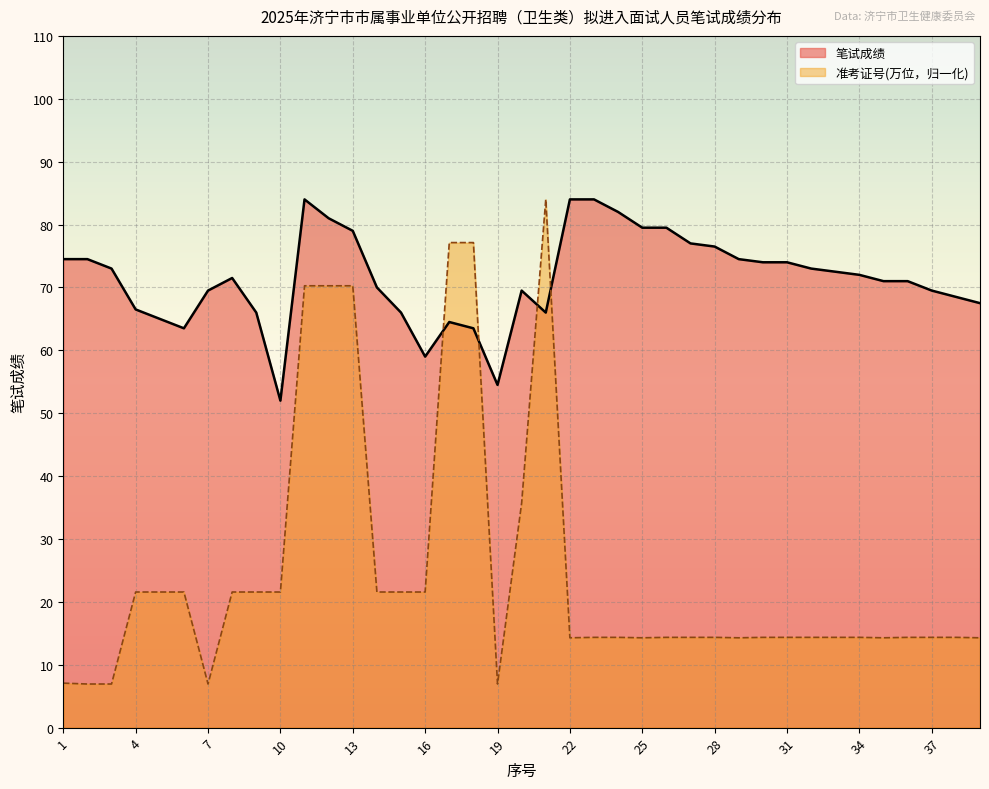

How many times do 笔试成绩 and 准考证号(万位) cross each other?

4